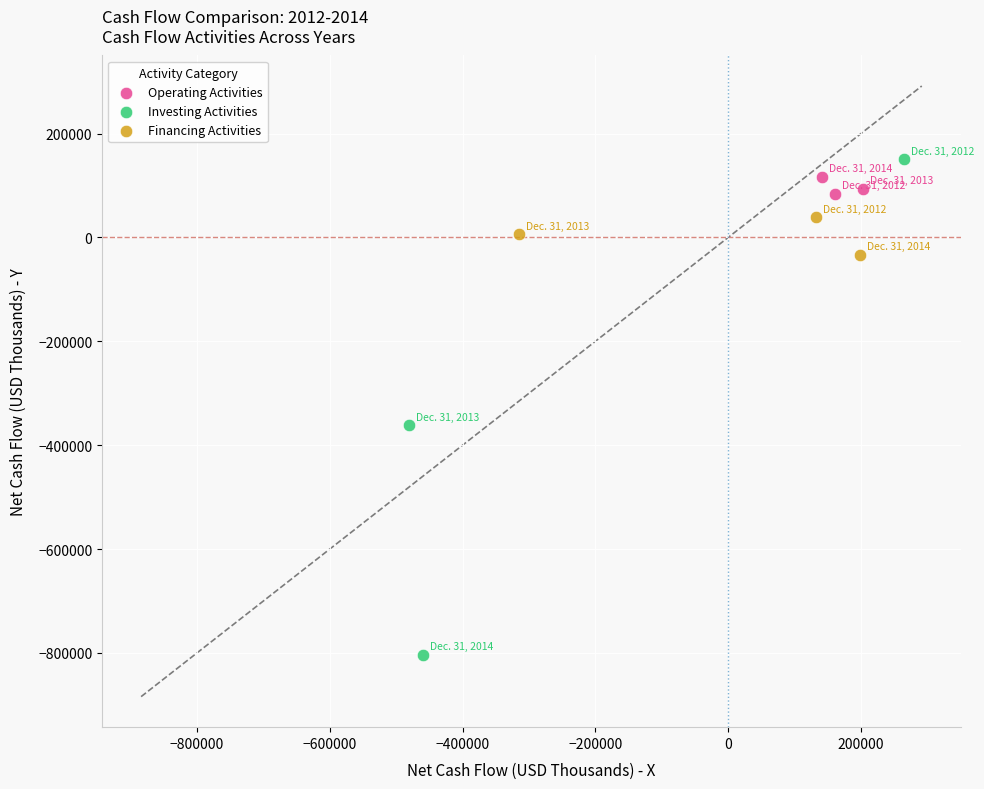

What are all the series names shown in the legend?

Operating Activities, Investing Activities, Financing Activities